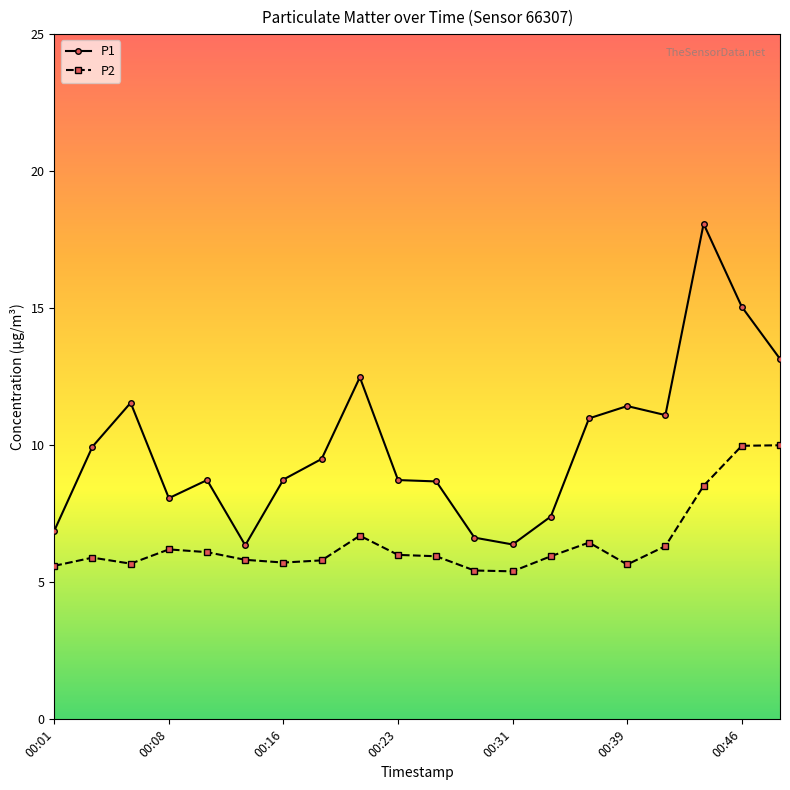

What is the minimum value shown in the chart?

5.4